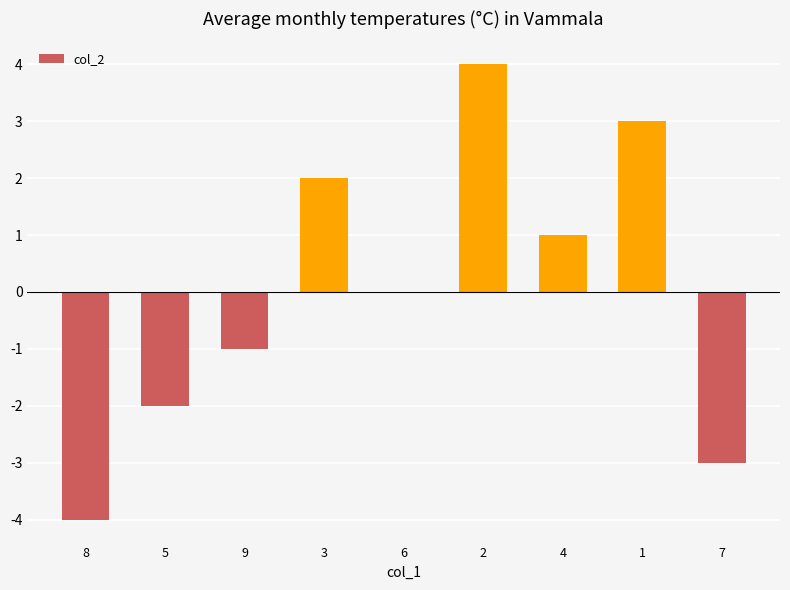

What value does the data have at 1?

3